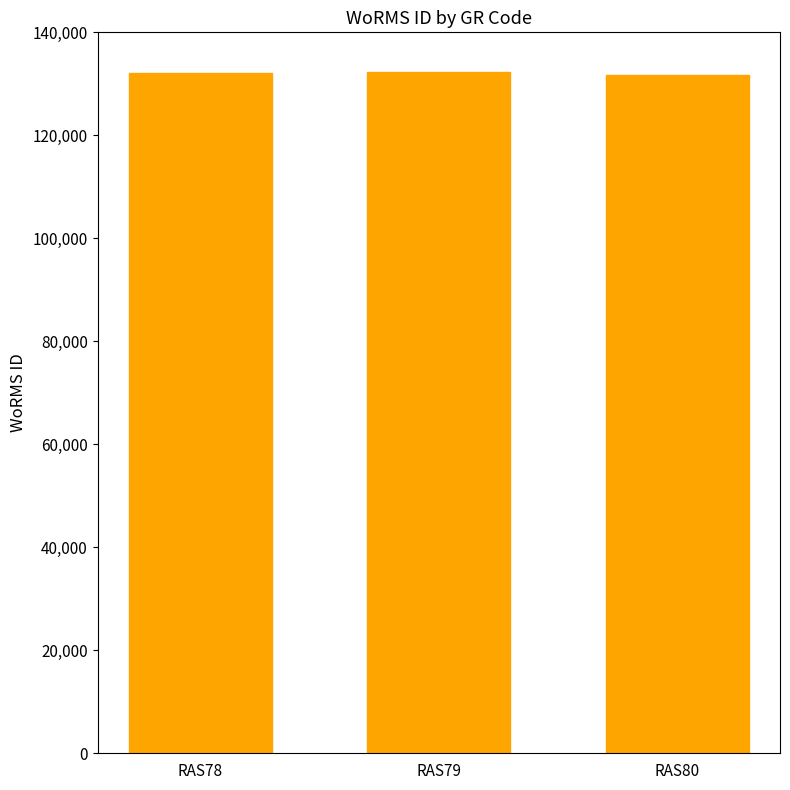

Is it true that the value at RAS78 is 34261?

False